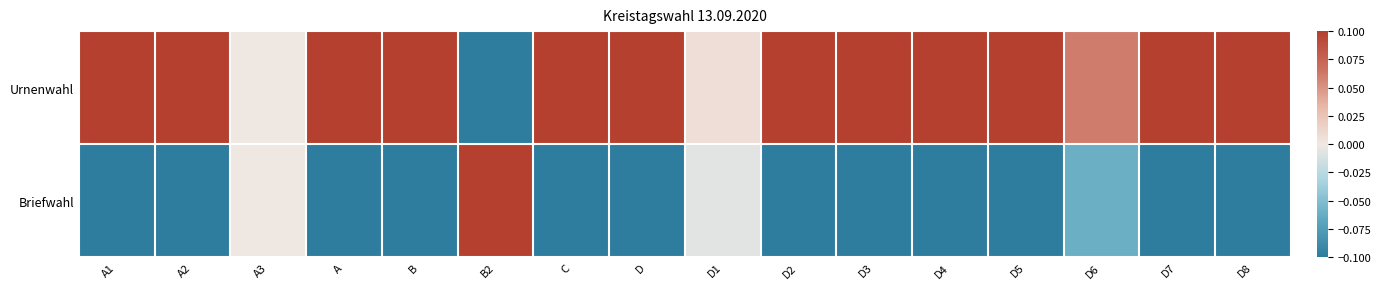

Which series has the largest total across all categories?

Urnenwahl